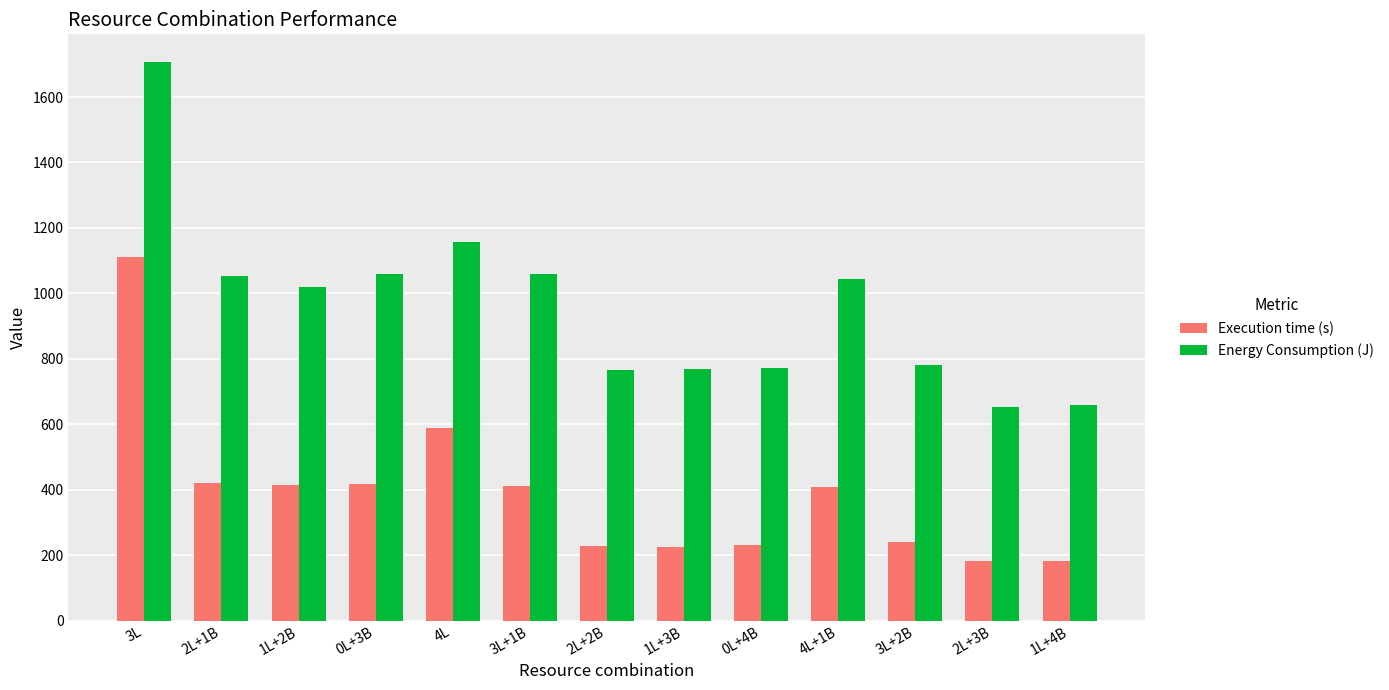

What is the sum of the Execution time (s) values at 3L+2B and 4L?

830.1